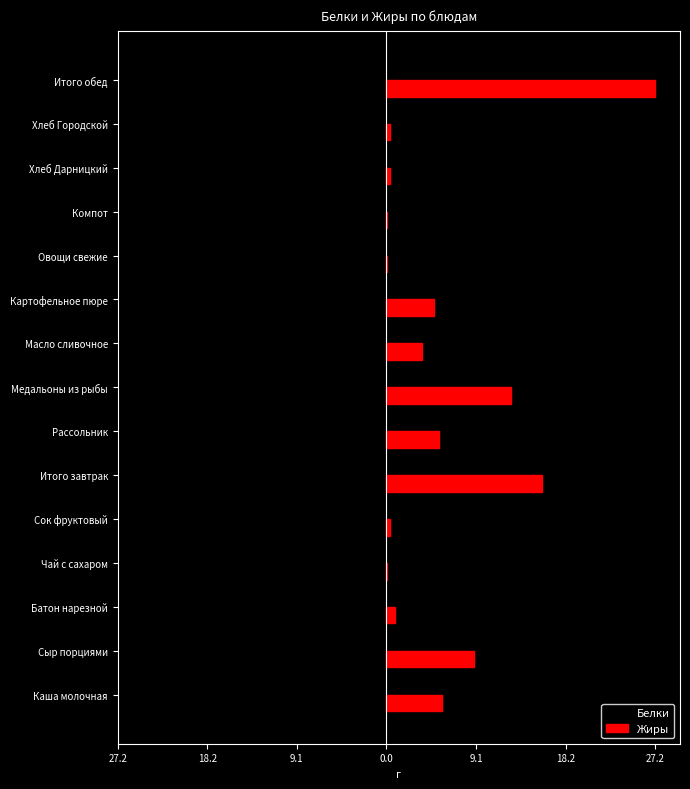

List the series in order of their overall mean, lowest first.

Белки, Жиры